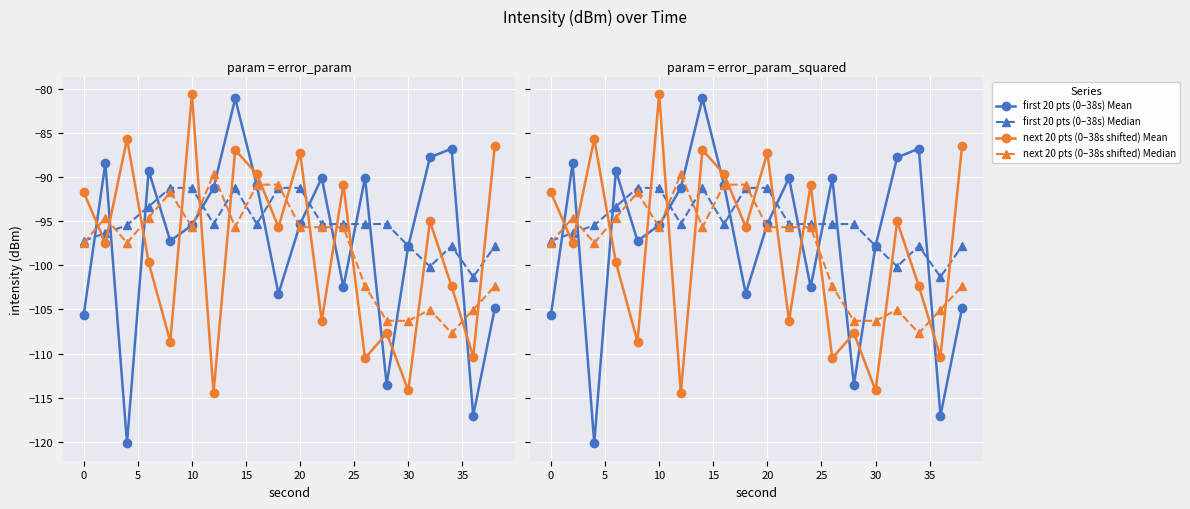

What is the value of the first 20 pts (0–38s) Mean point at the 3rd from the left?

-120.2